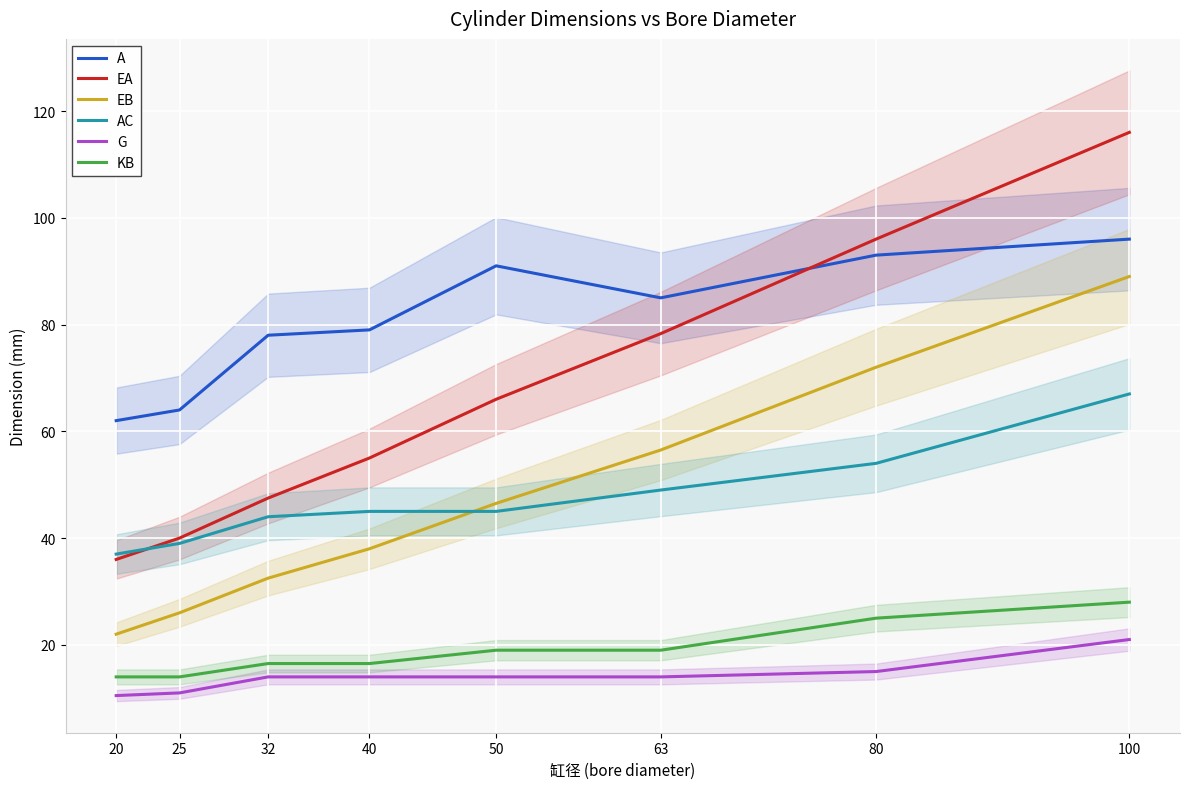

Which category has the lowest value in the AC series?

20